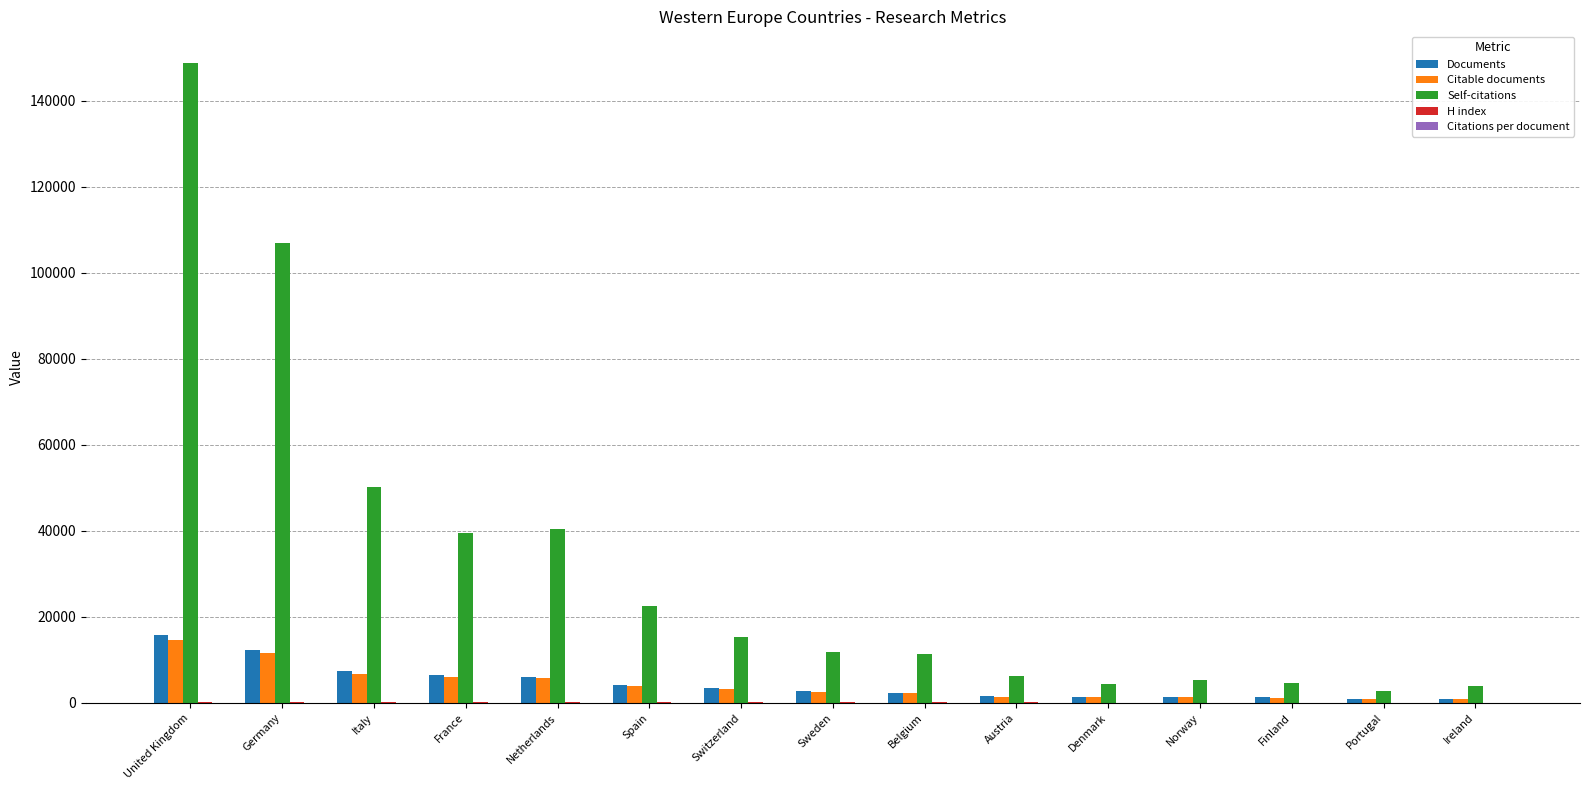

What is the sum of all Citable documents values?

63993.0